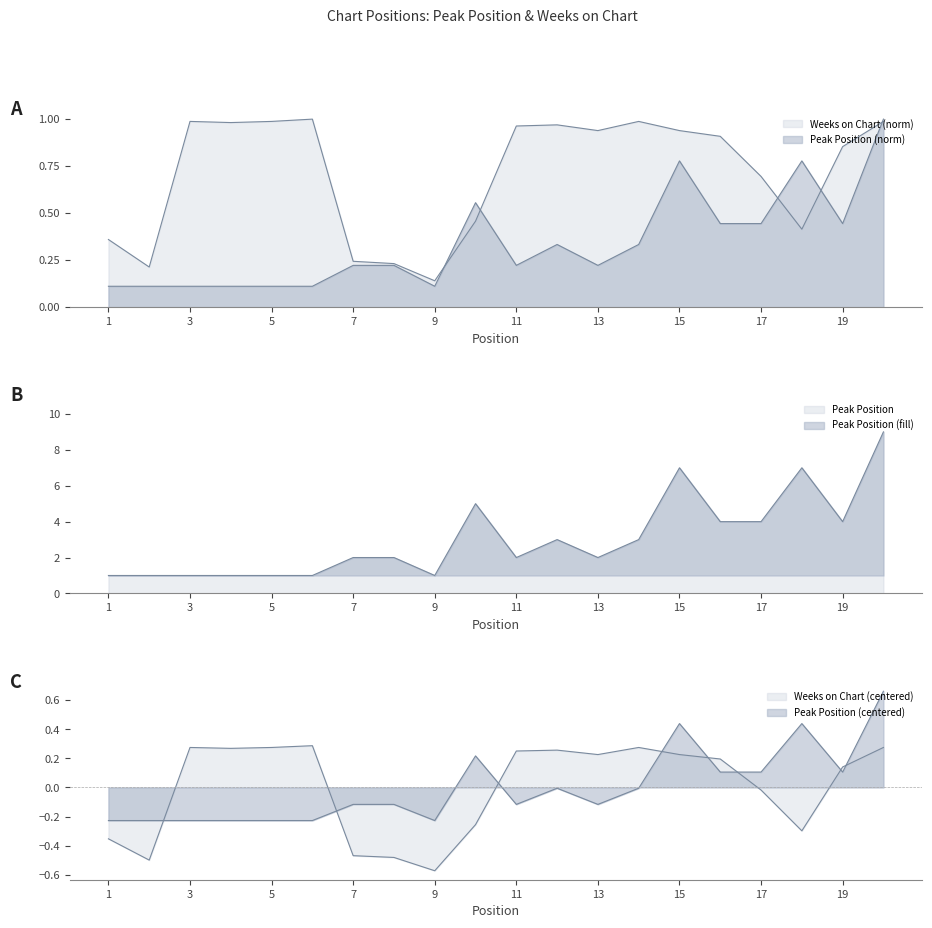

Is it true that Weeks on Chart equals 0.2 at 2?

True